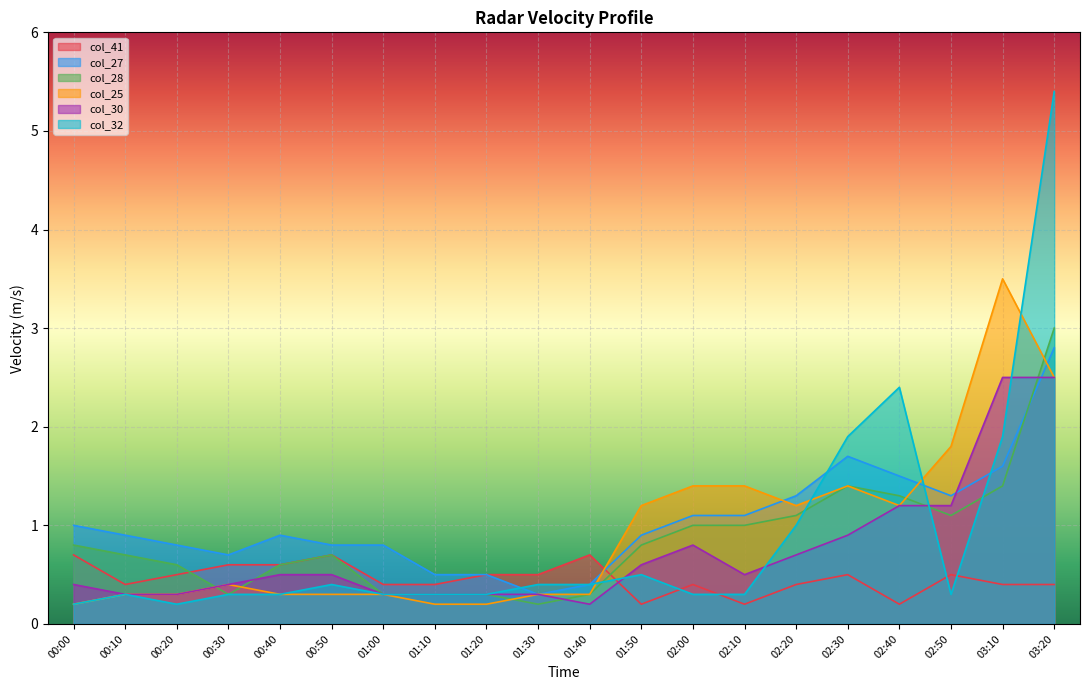

Rank the categories by col_27 value from highest to lowest.

03:20, 02:30, 03:10, 02:40, 02:20, 02:50, 02:00, 02:10, 00:00, 00:10, 00:40, 01:50, 00:20, 00:50, 01:00, 00:30, 01:10, 01:20, 01:40, 01:30